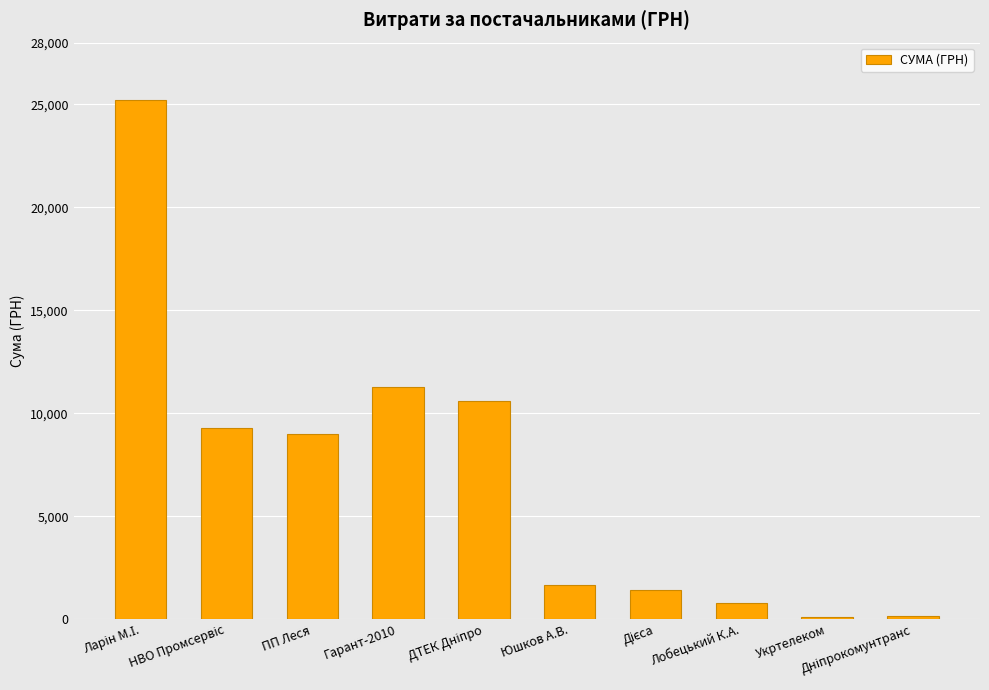

What is the change in value from Гарант-2010 to Лобецький К.А.?

-10486.1